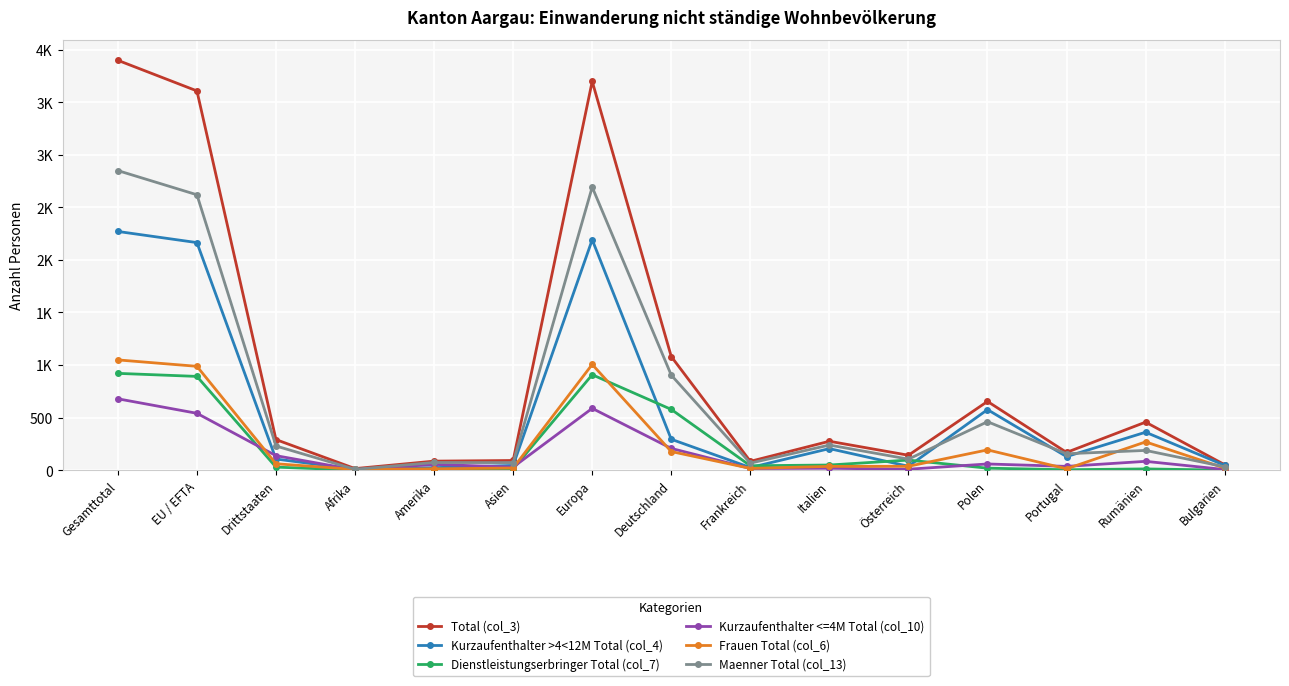

Where is Kurzaufenthalter >4<12M Total (col_4) nearest to the value 1139?

Polen